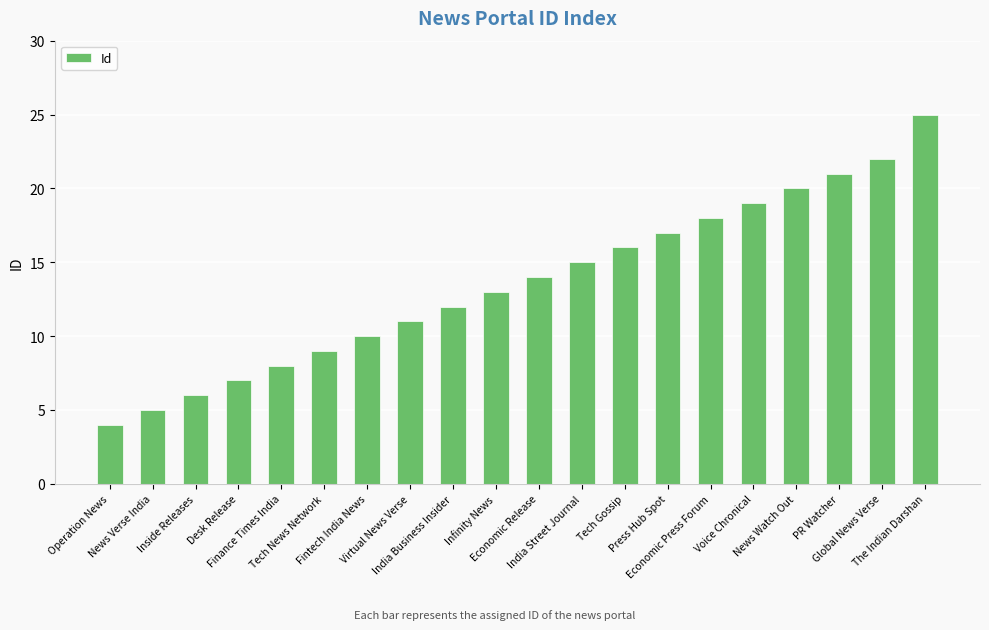

Which has a higher value, India Business Insider or Desk Release?

India Business Insider